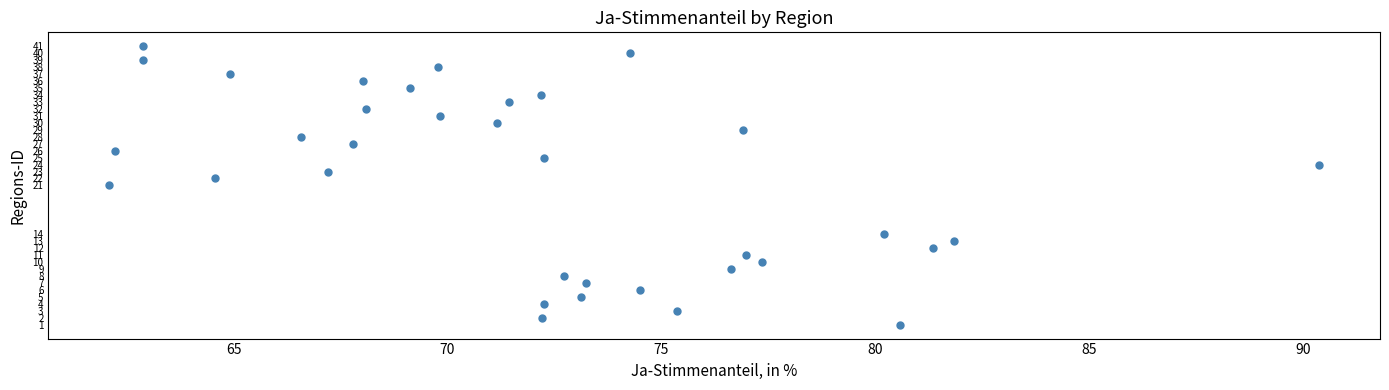

What is the range of Y values (max minus min)?

40